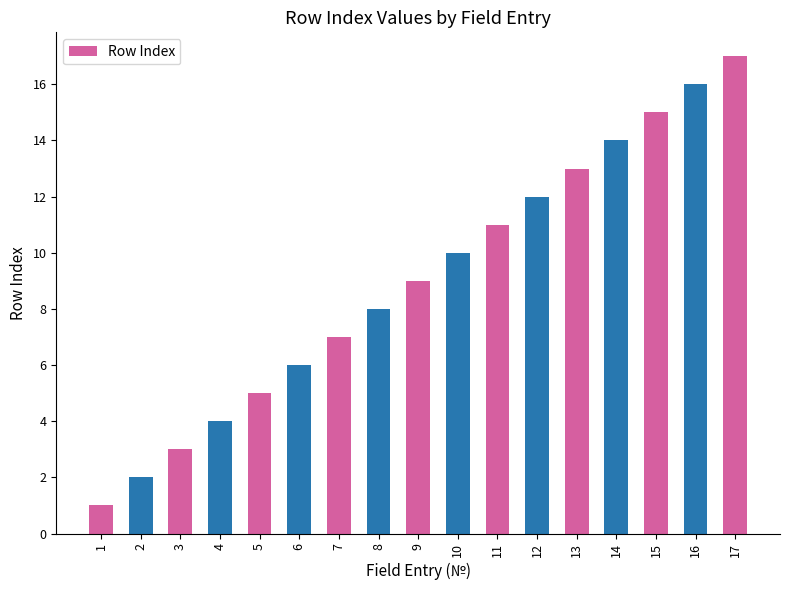

Reading left to right, extract all data points from this chart.

1=1	2=2	3=3	4=4	5=5	6=6	7=7	8=8	9=9	10=10	11=11	12=12	13=13	14=14	15=15	16=16	17=17